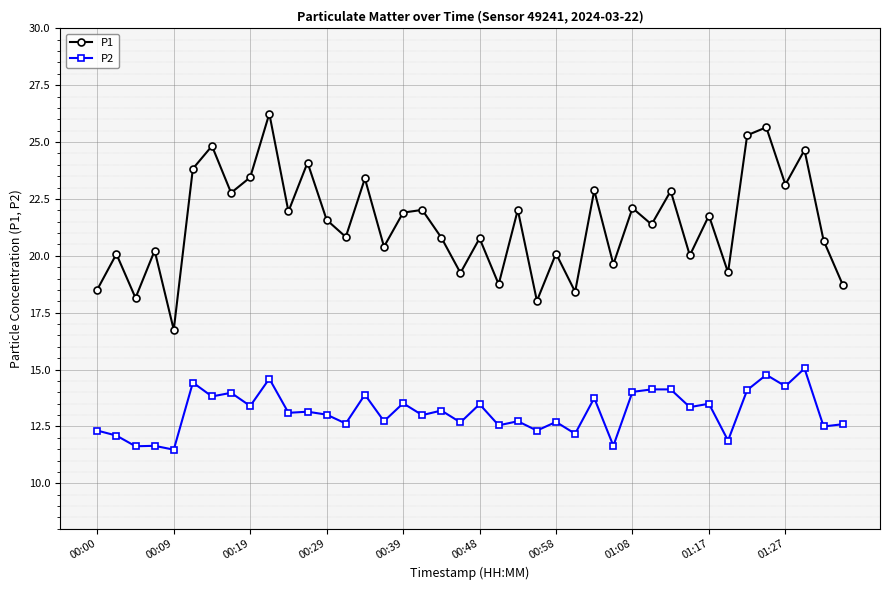

True or false: P1 and P2 cross at least once.

False